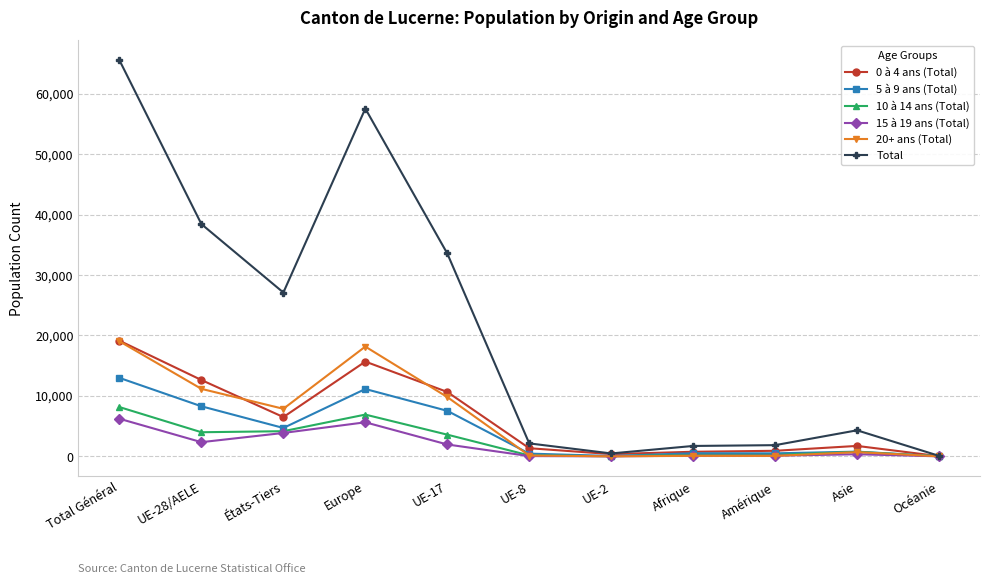

The 0 à 4 ans (Total) series shows 6500 at États-Tiers. True or false?

True